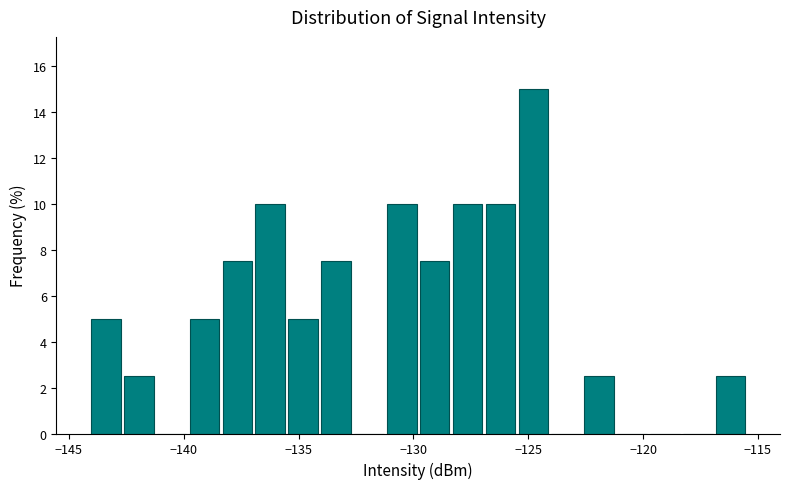

Around what value on the x-axis is the tallest bar? Give the approximate position of its centre, as read against the axis.

-125.0